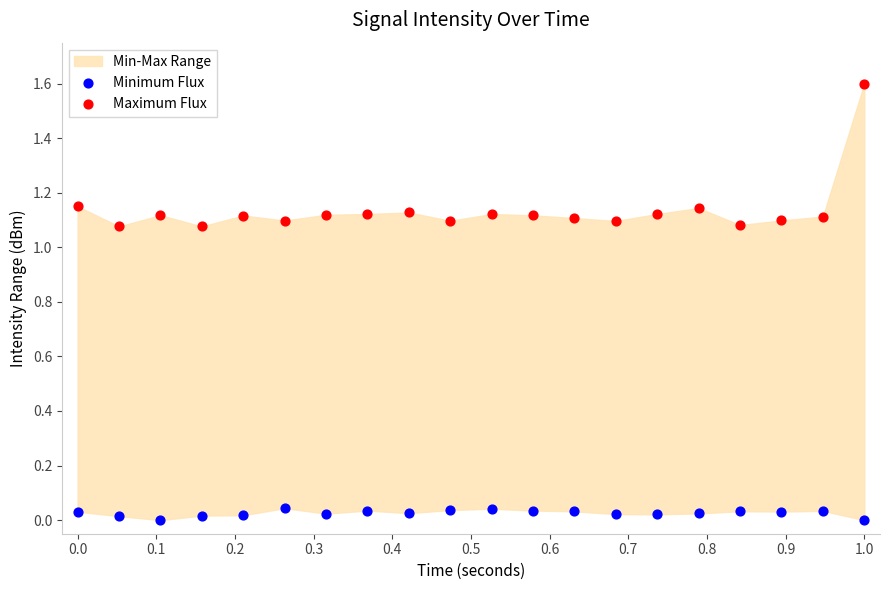

Which series contains the lowest Y value?

Minimum Flux